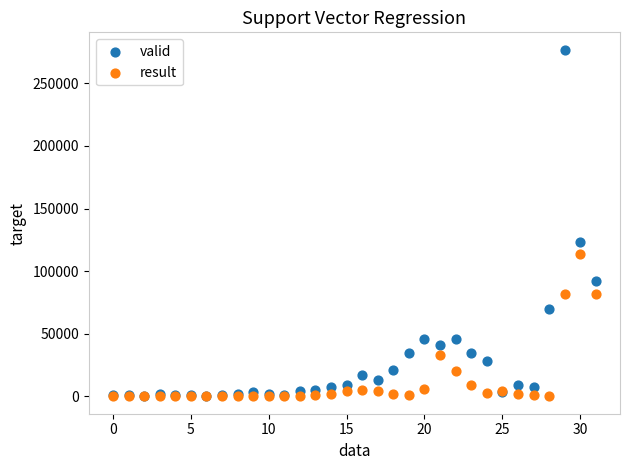

In the valid series, what Y value is closest to 138595?

123124.3